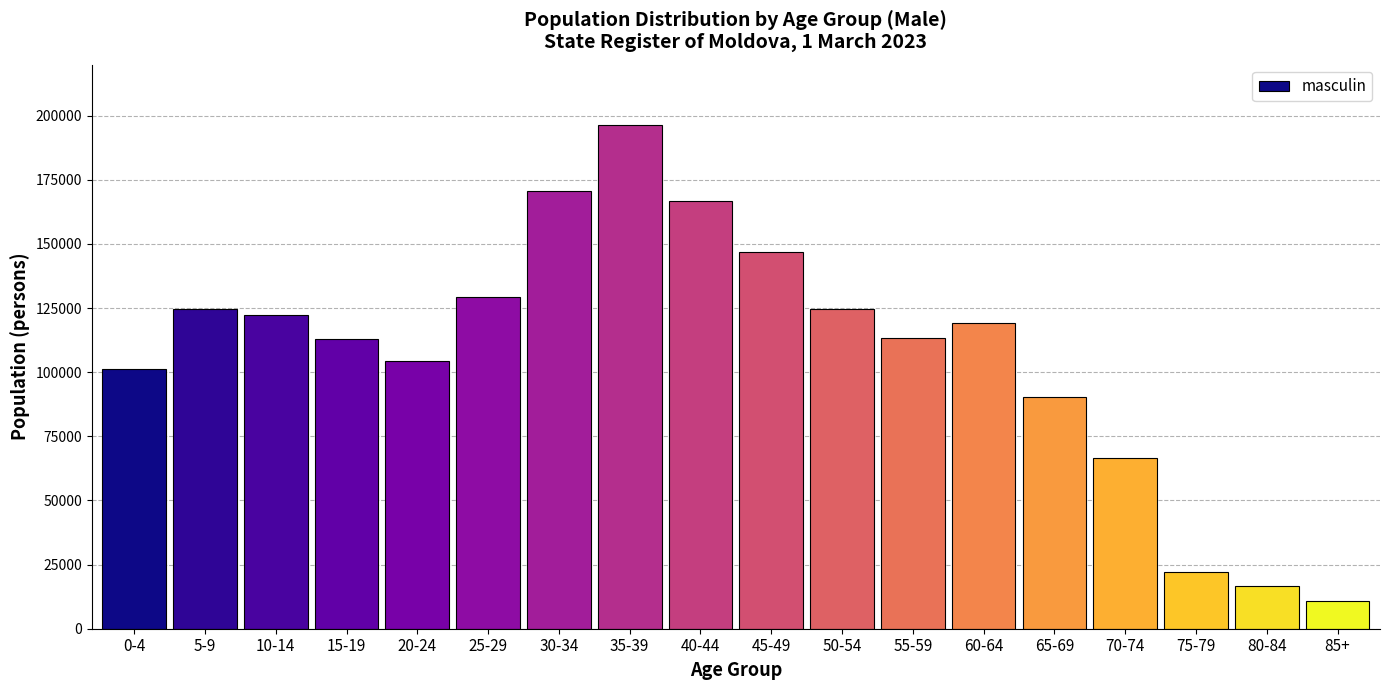

What is the difference between the second highest and minimum values?

159803